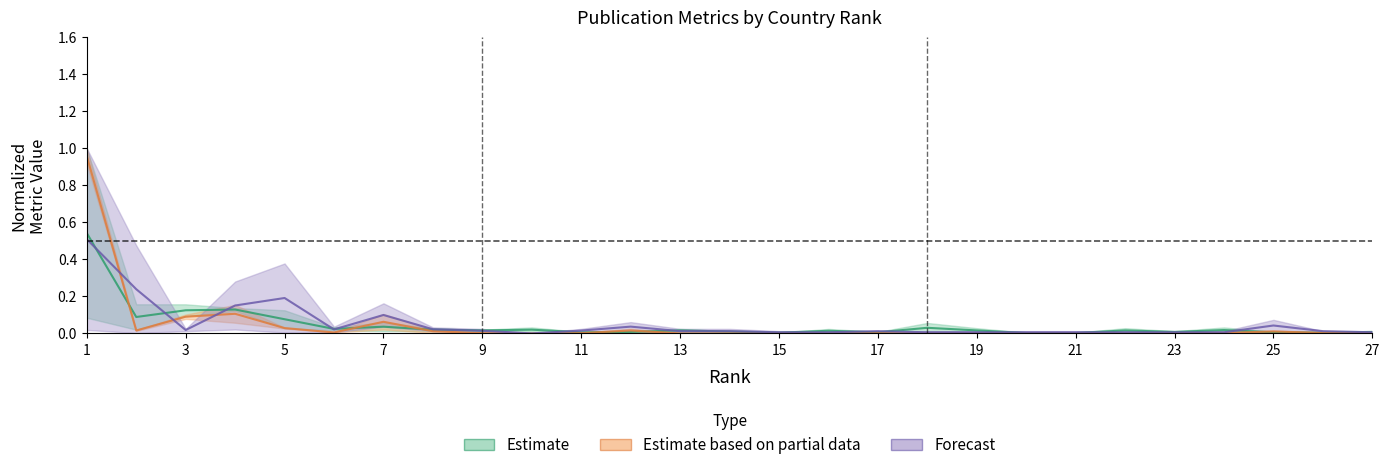

The value of Documents at 19 is 0.0. True or false?

False